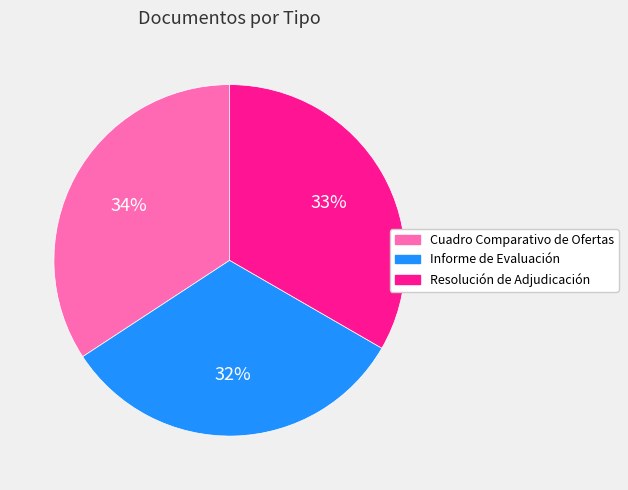

What percentage is the Cuadro Comparativo de Ofertas slice, to the nearest percent?

34%